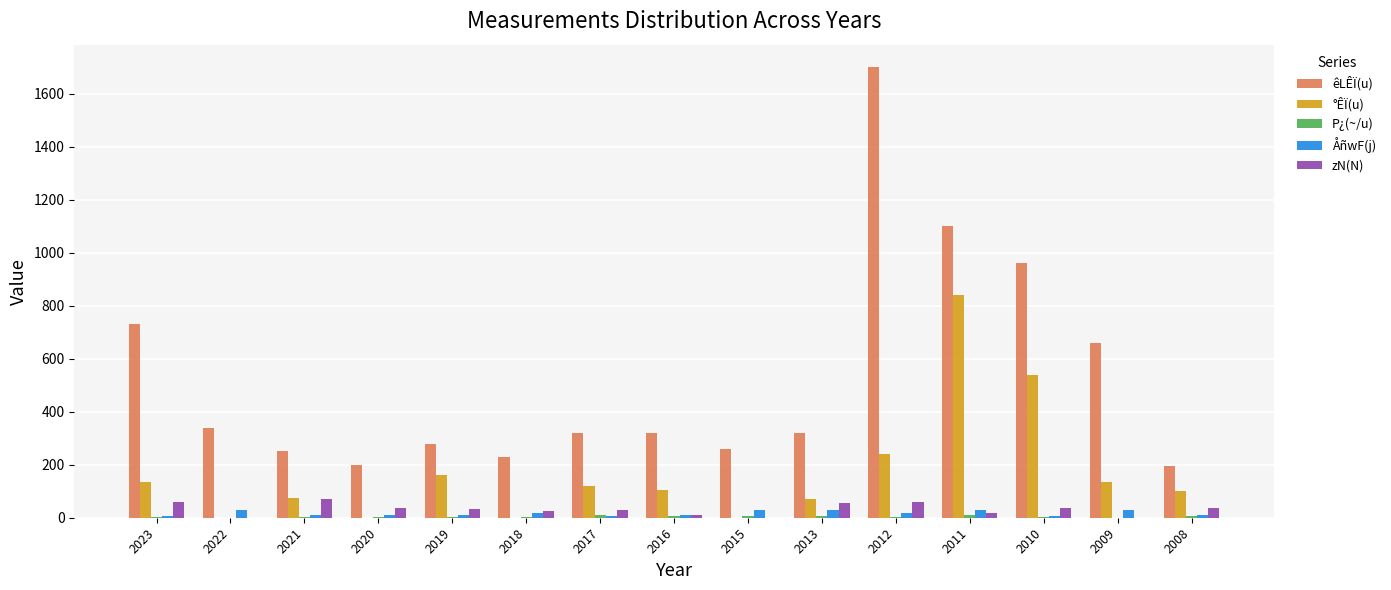

Which series has the largest total across all categories?

êLÊÏ(u)